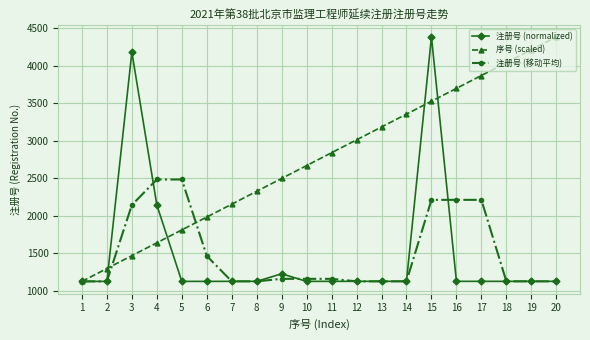

What is the value of the 序号 (scaled) point at the 4th from the left?

1638.1